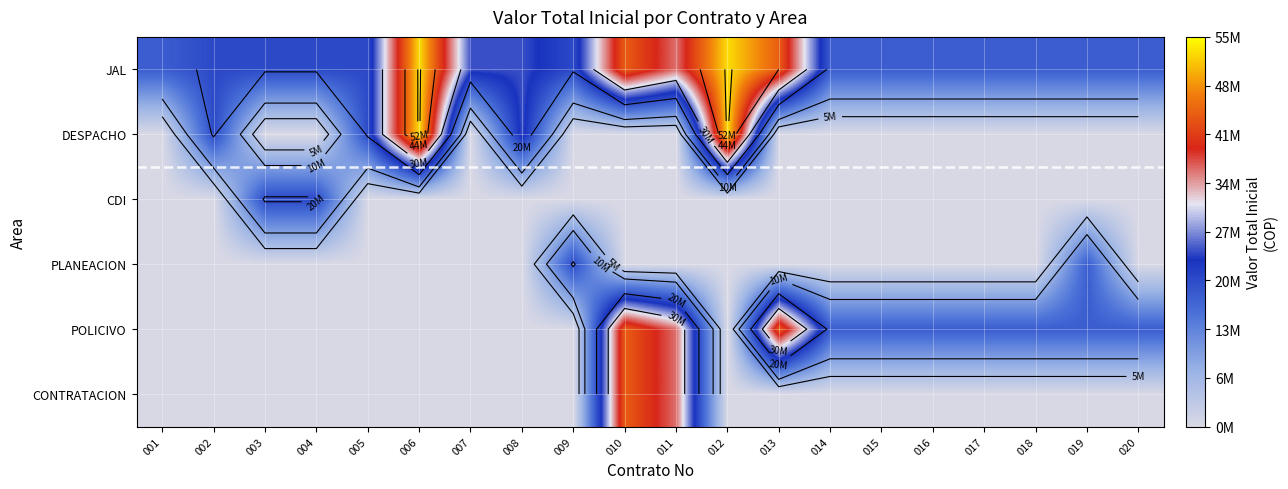

At which category does the chart reach its peak across all series?

006